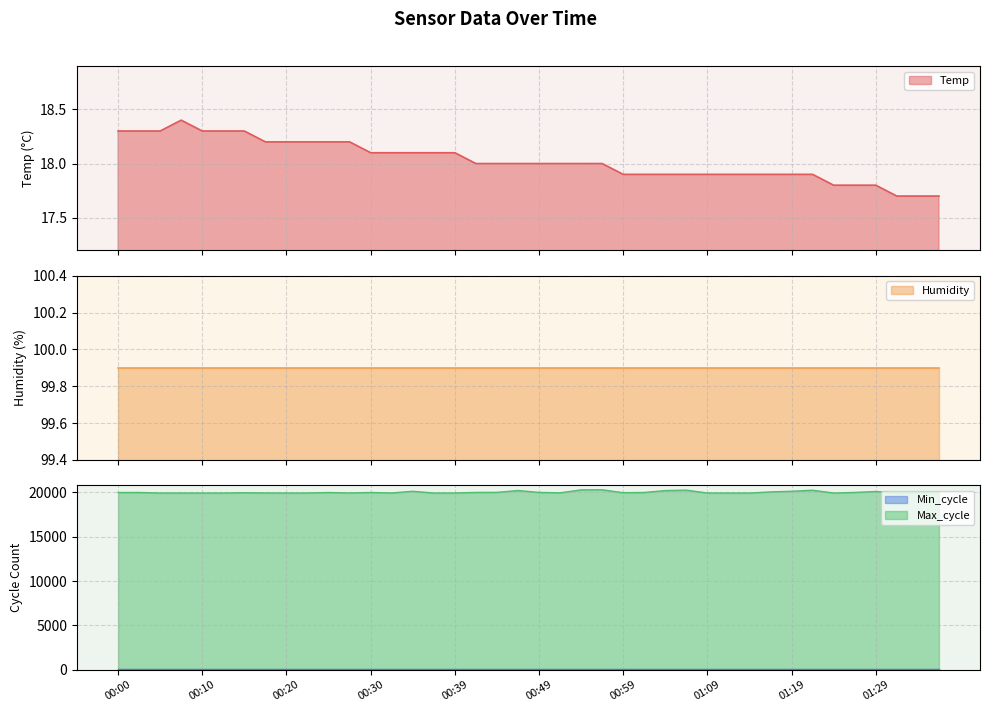

What is the maximum value for Max_cycle?

20285